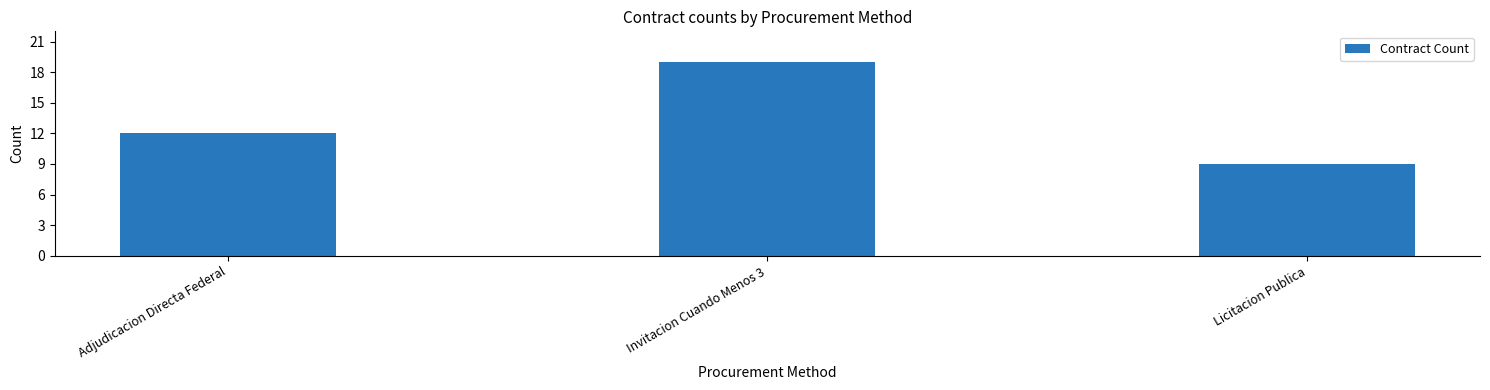

Where is the data nearest to the value 14?

Adjudicacion Directa Federal